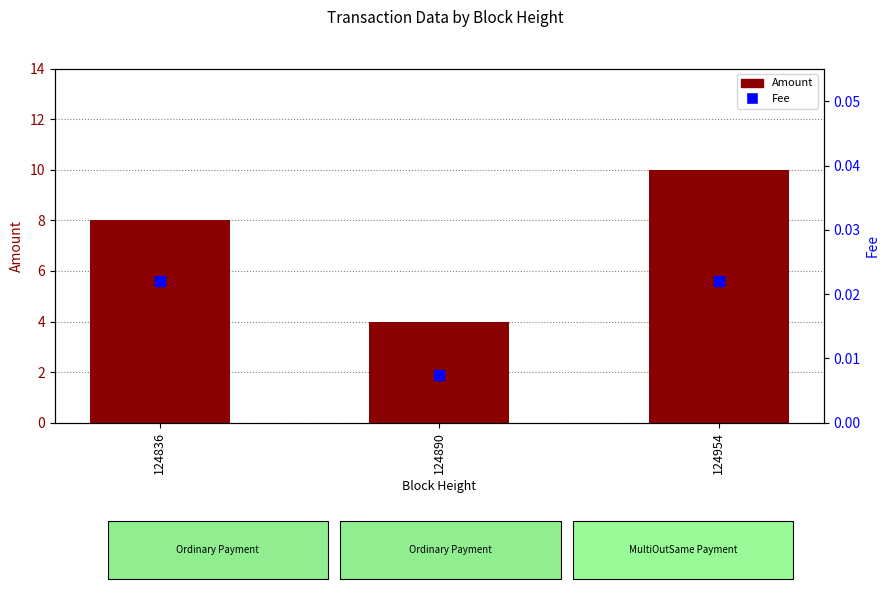

Which series has the largest Y range (max minus min)?

Amount